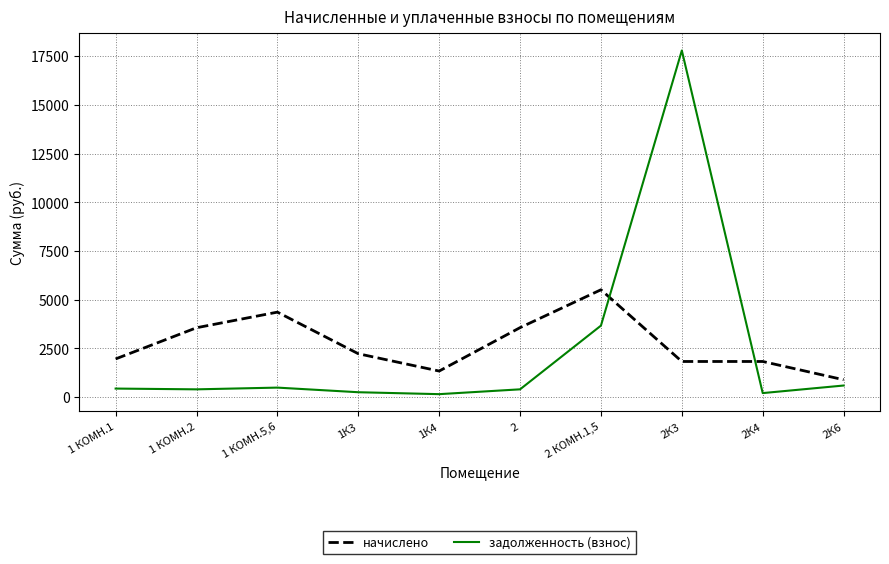

Where does the задолженность (взнос) series first go above 434?

1 КОМН.1